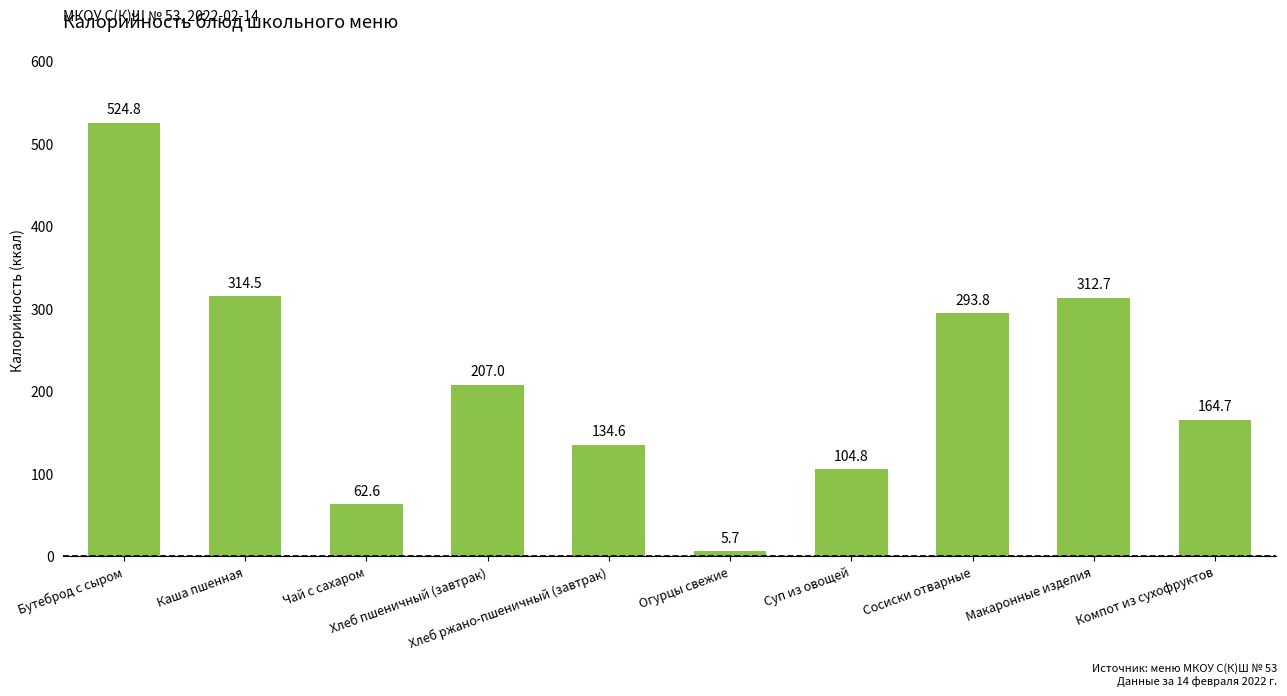

Which has a higher value, Макаронные изделия or Сосиски отварные?

Макаронные изделия